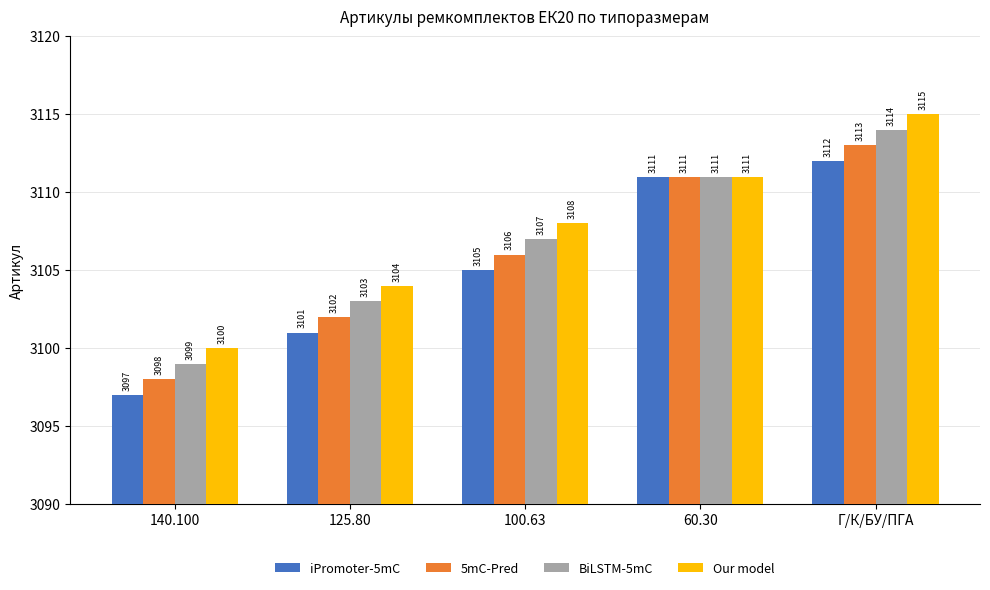

Which series has the largest total across all categories?

Our model